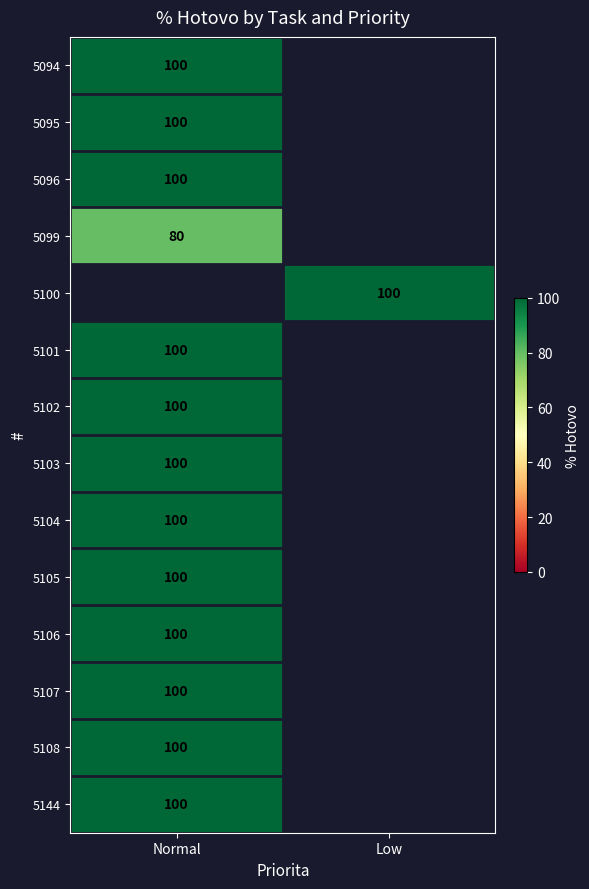

The value of 5102 at Normal is 168. True or false?

False